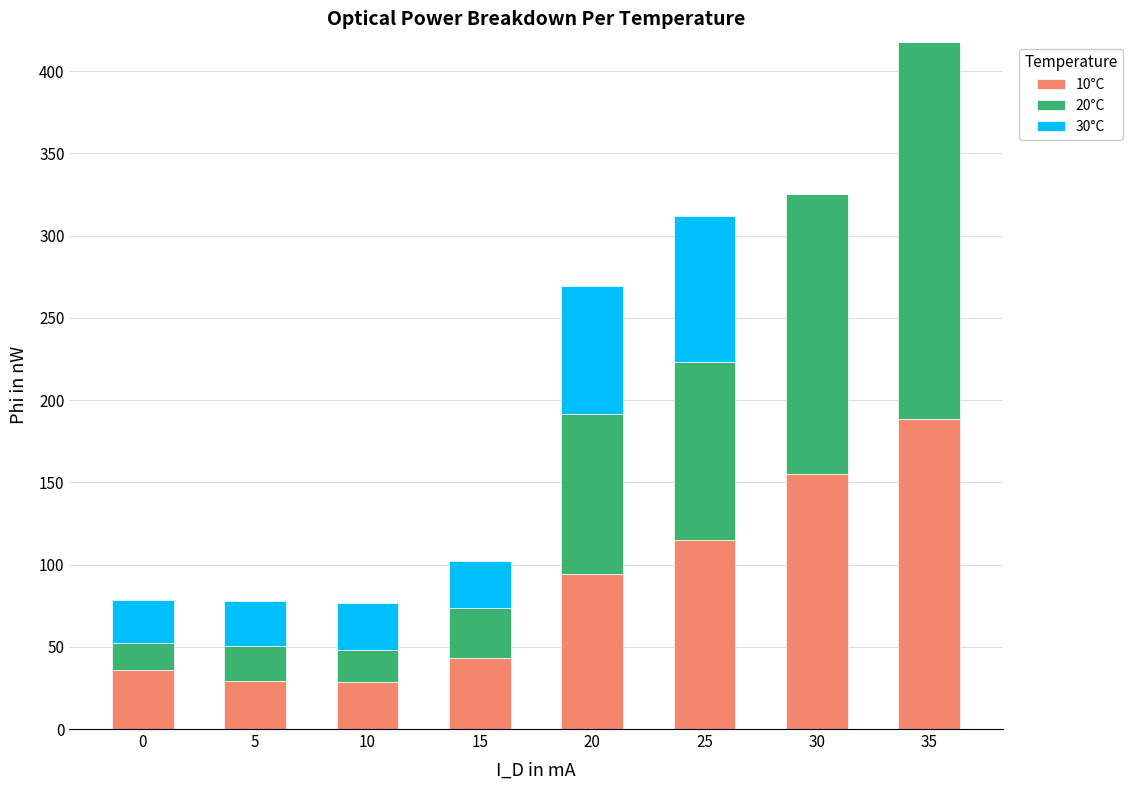

At which category is the sum across all series the highest?

35